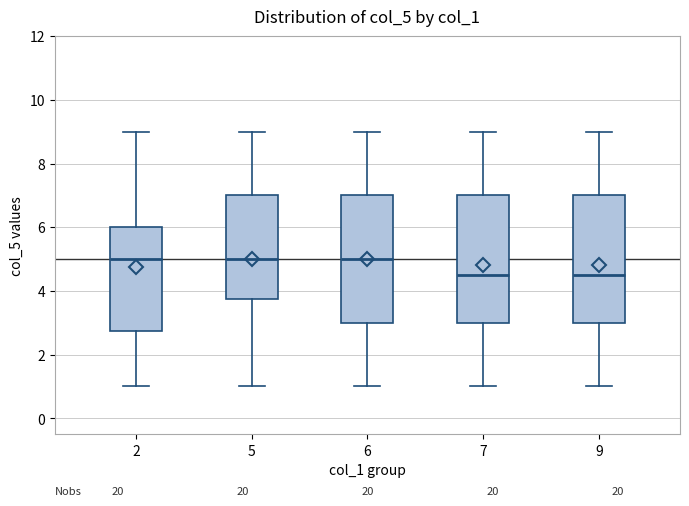

Reading left to right, transcribe this box plot: for each box, give where its median line is, the range the box spans, and where its two whiskers end, as read against the y-axis. The values are not printed on the chart, so give them approximately, as read against the axis.

2: median 5.0, box 2.8 to 6.0, whiskers 1.0 to 9.0
5: median 5.0, box 3.8 to 7.0, whiskers 1.0 to 9.0
6: median 5.0, box 3.0 to 7.0, whiskers 1.0 to 9.0
7: median 4.6, box 3.0 to 7.0, whiskers 1.0 to 9.0
9: median 4.6, box 3.0 to 7.0, whiskers 1.0 to 9.0